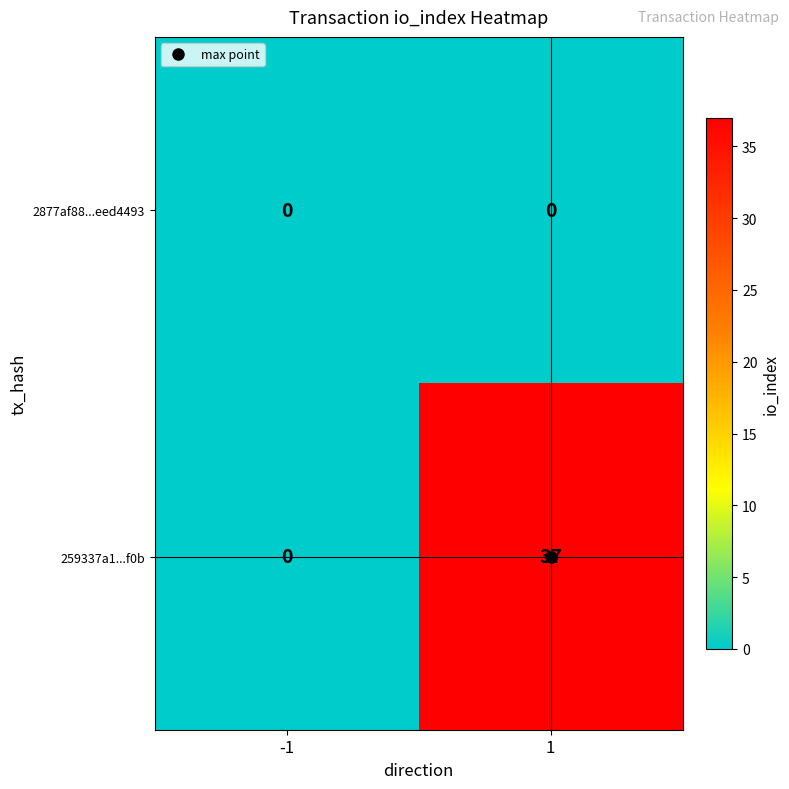

At 1, list the series in order from smallest to largest.

2877af88...eed4493, 259337a1...f0b